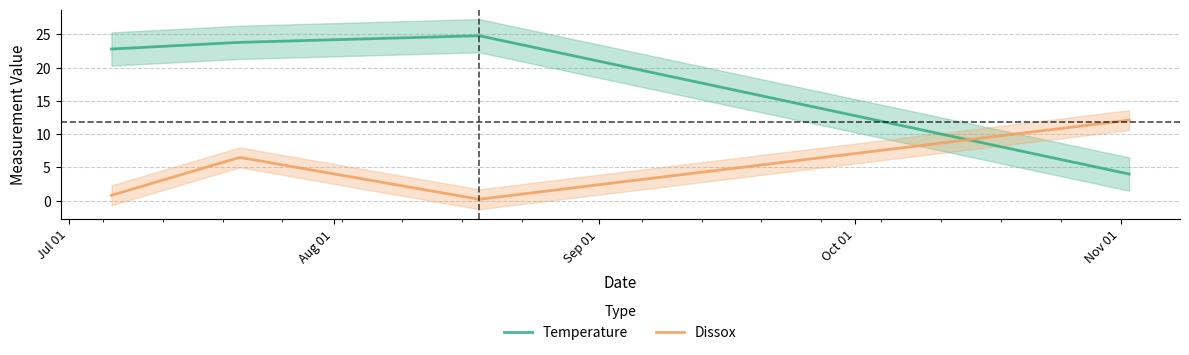

How many distinct data groups are displayed?

2